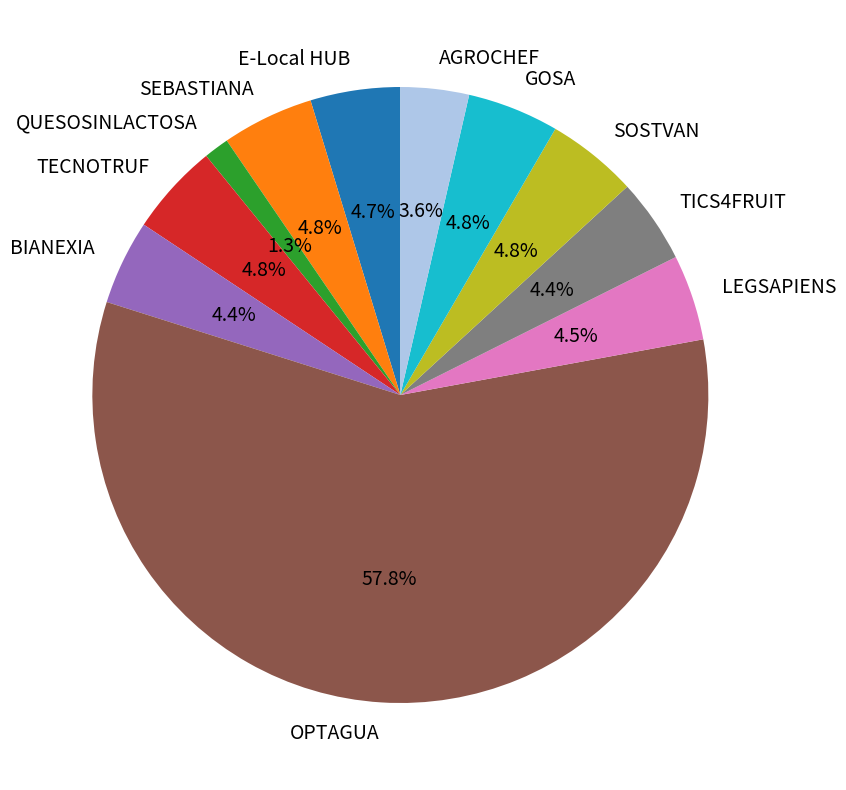

What percentage do TECNOTRUF and AGROCHEF together represent?

8.4%